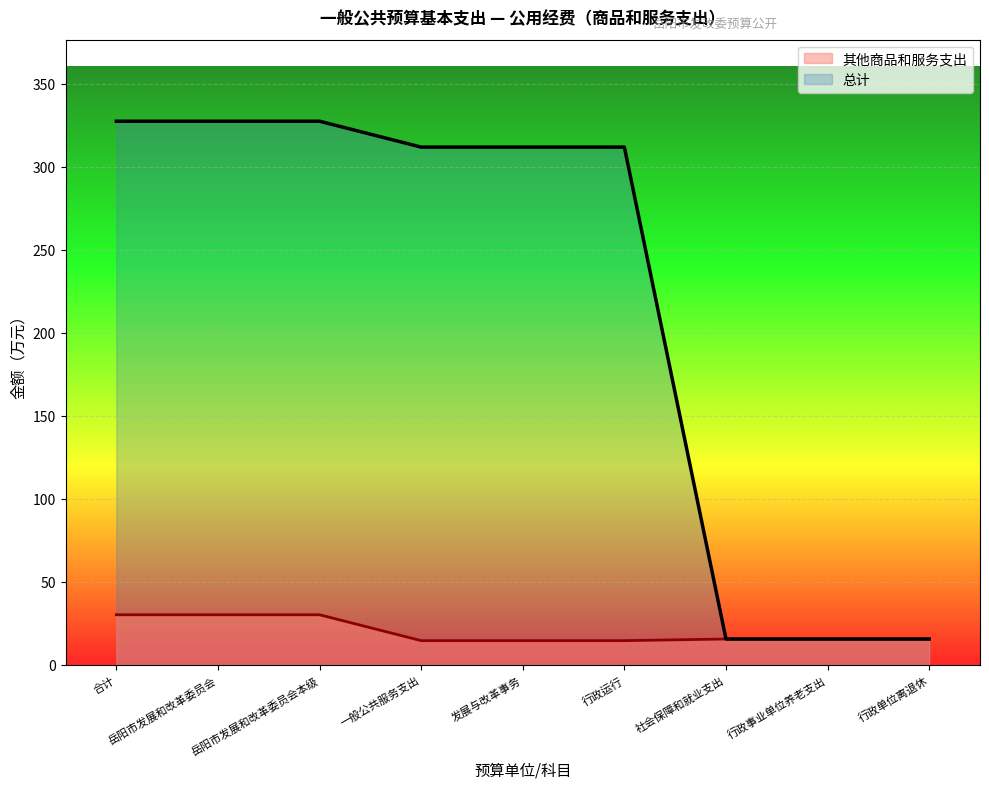

What is the sum of the values at 岳阳市发展和改革委员会本级 and 合计?

60.4